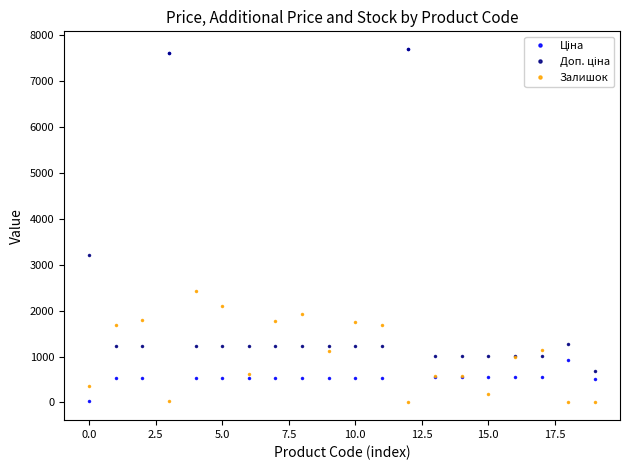

True or false: Залишок has more than 1 interior local peaks.

True